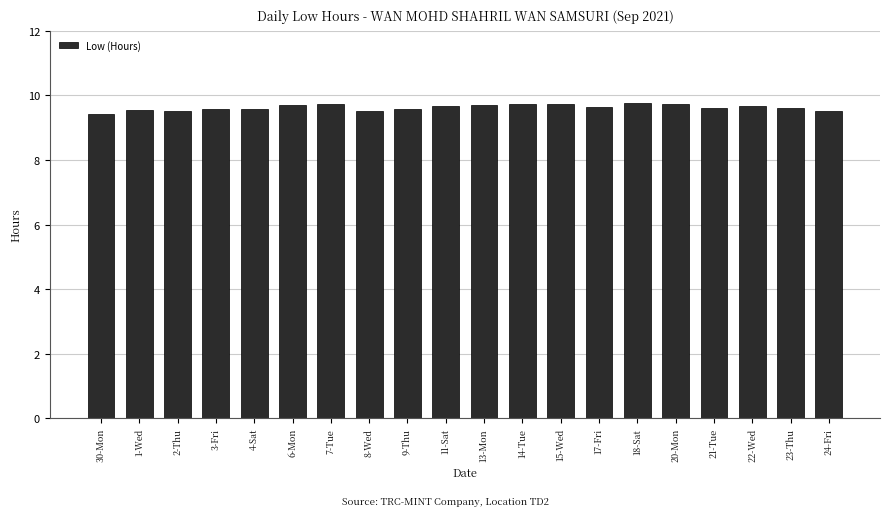

What is the sum of the values at 22-Wed and 24-Fri?

19.2